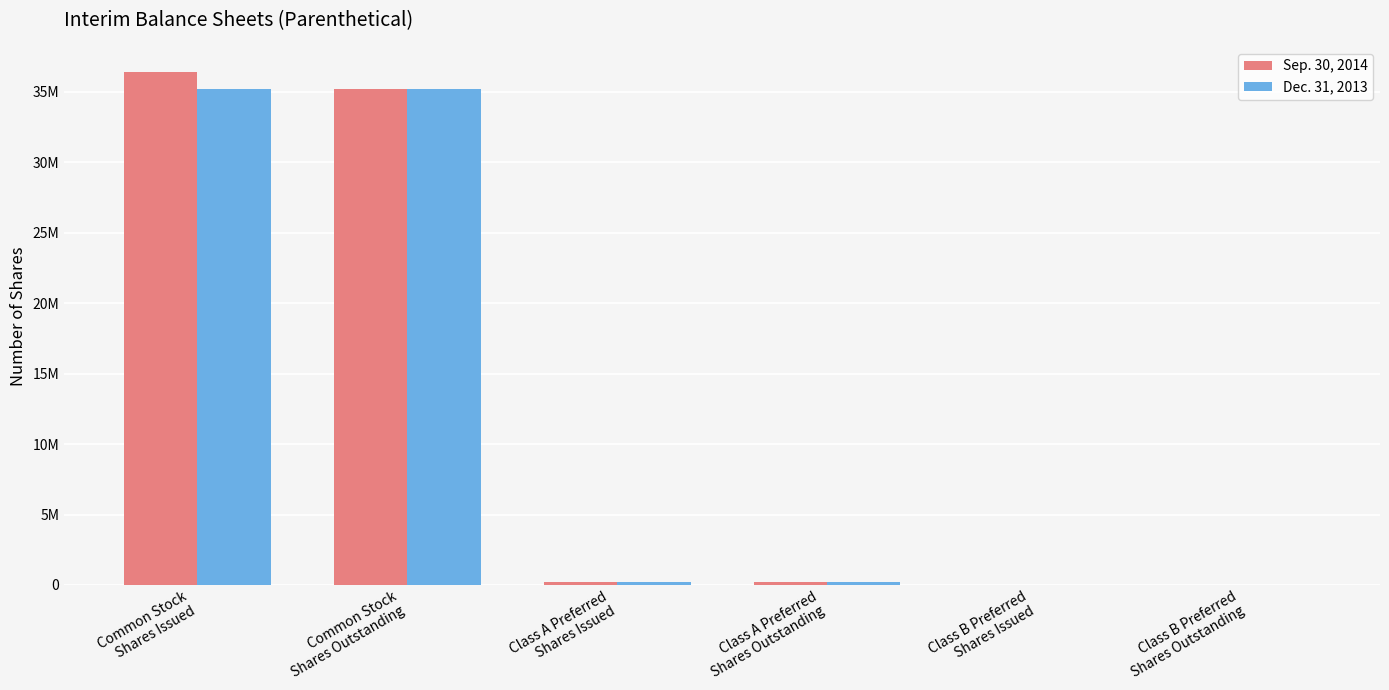

The value of Dec. 31, 2013 at Common Stock
Shares Issued is 35159391. True or false?

True